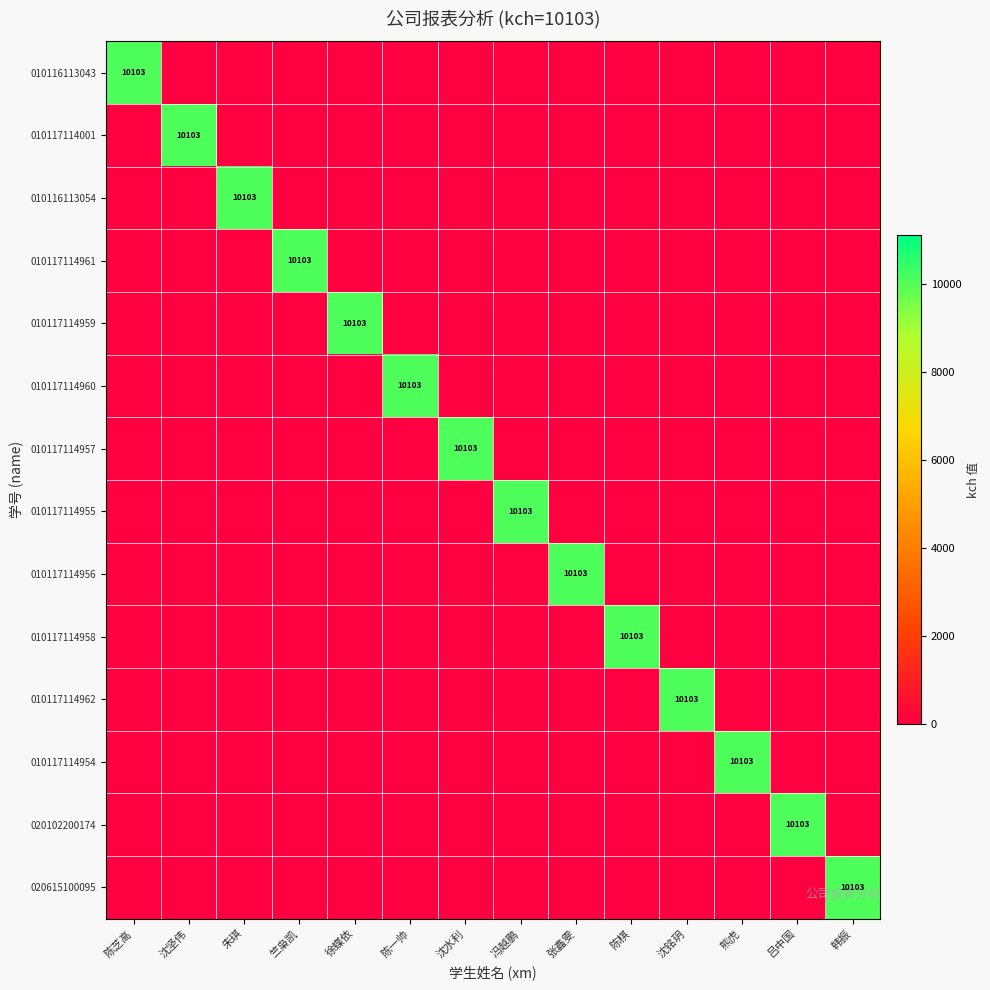

The 010117114956 series shows 3267 at 张鑫雯. True or false?

False